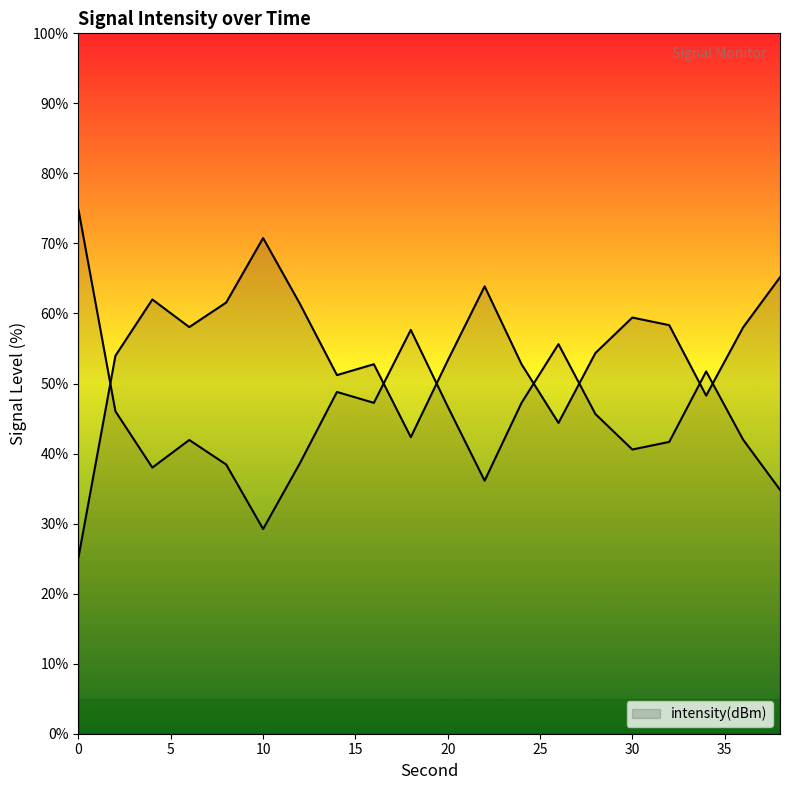

How many categories are shown in the chart?

20